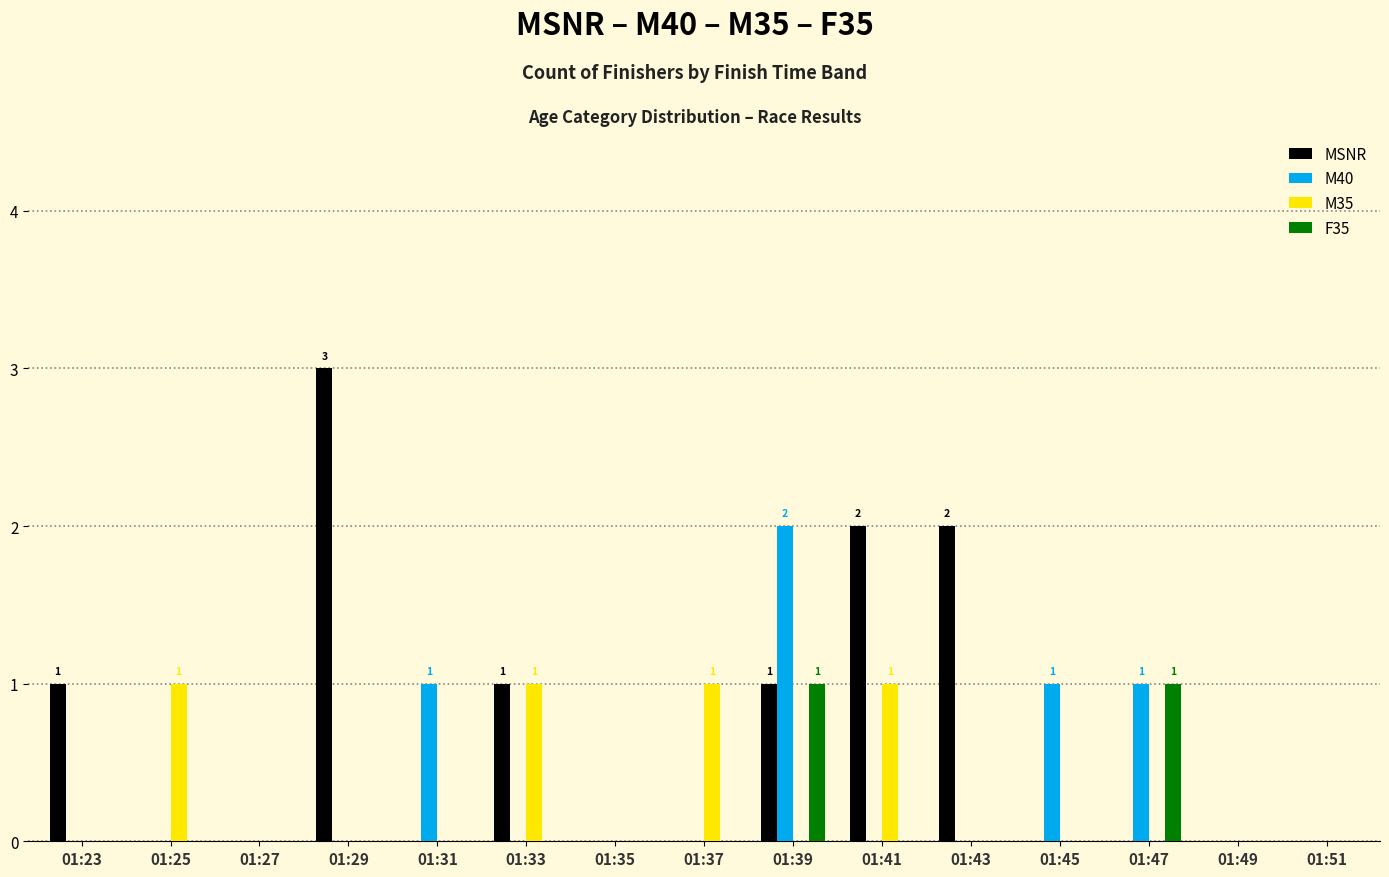

Reading right to left, transcribe all the data shown in this chart.

MSNR: 0	0	0	0	2	2	1	0	0	1	0	3	0	0	1
M40: 0	0	1	1	0	0	2	0	0	0	1	0	0	0	0
M35: 0	0	0	0	0	1	0	1	0	1	0	0	0	1	0
F35: 0	0	1	0	0	0	1	0	0	0	0	0	0	0	0